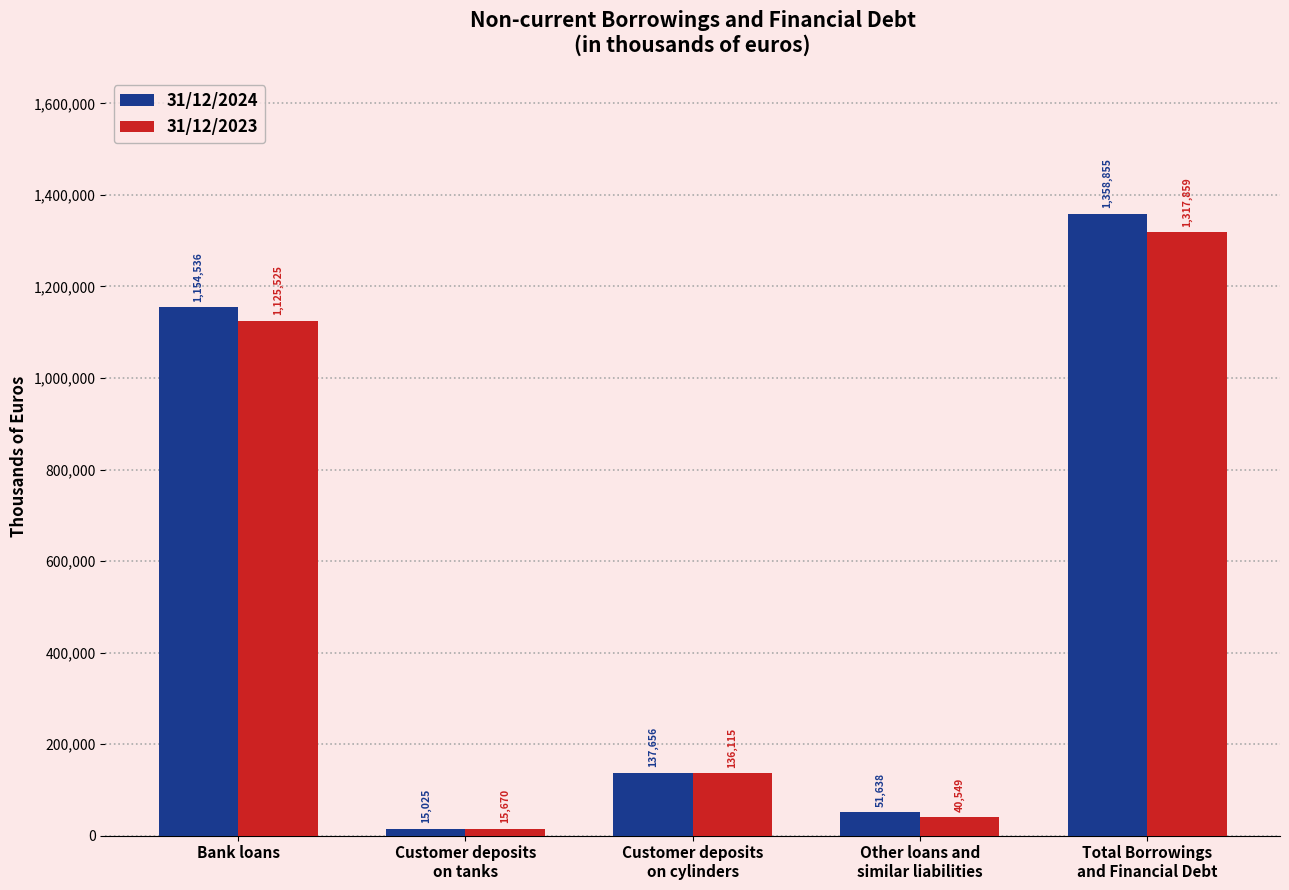

Where is 31/12/2024 nearest to the value 686940?

Bank loans